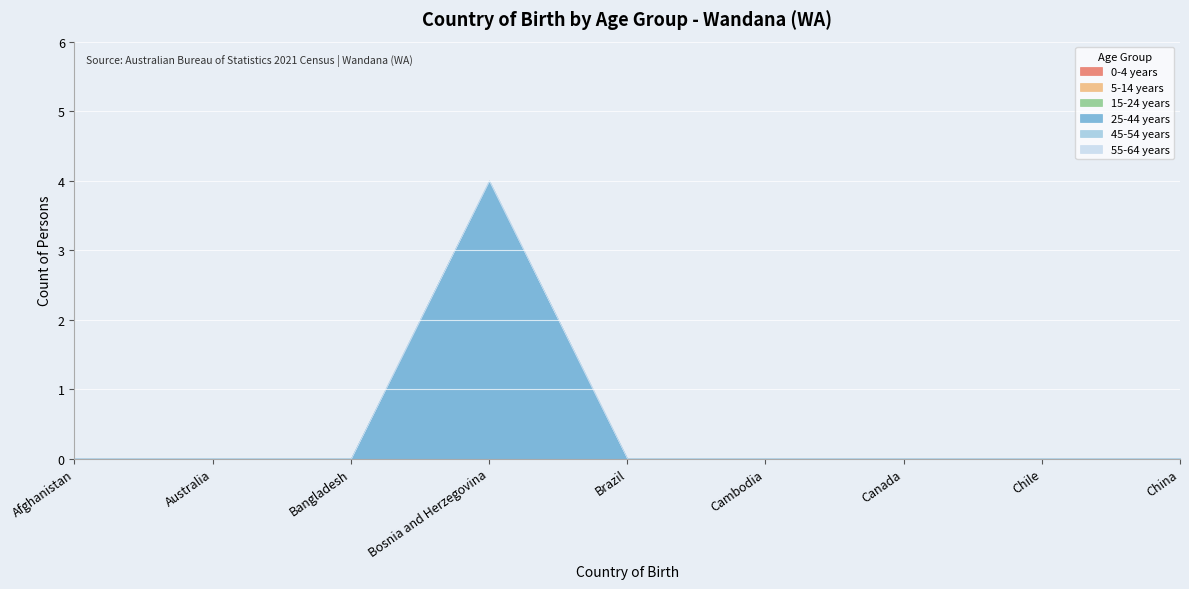

True or false: 45-54 years and 55-64 years cross at least once.

False